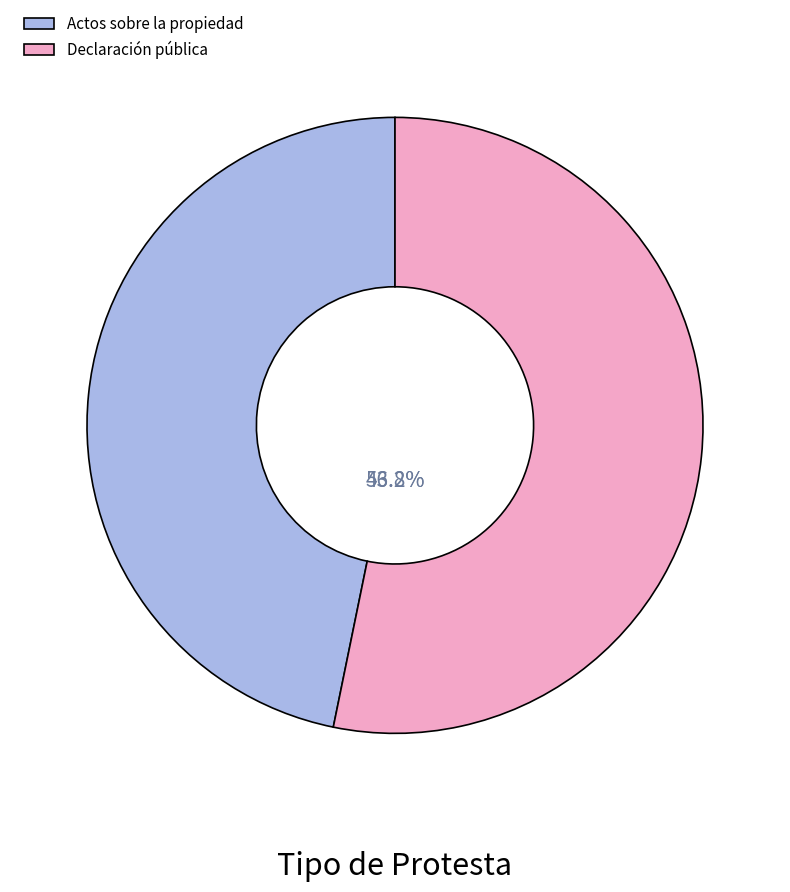

Count the number of slices in the pie.

2